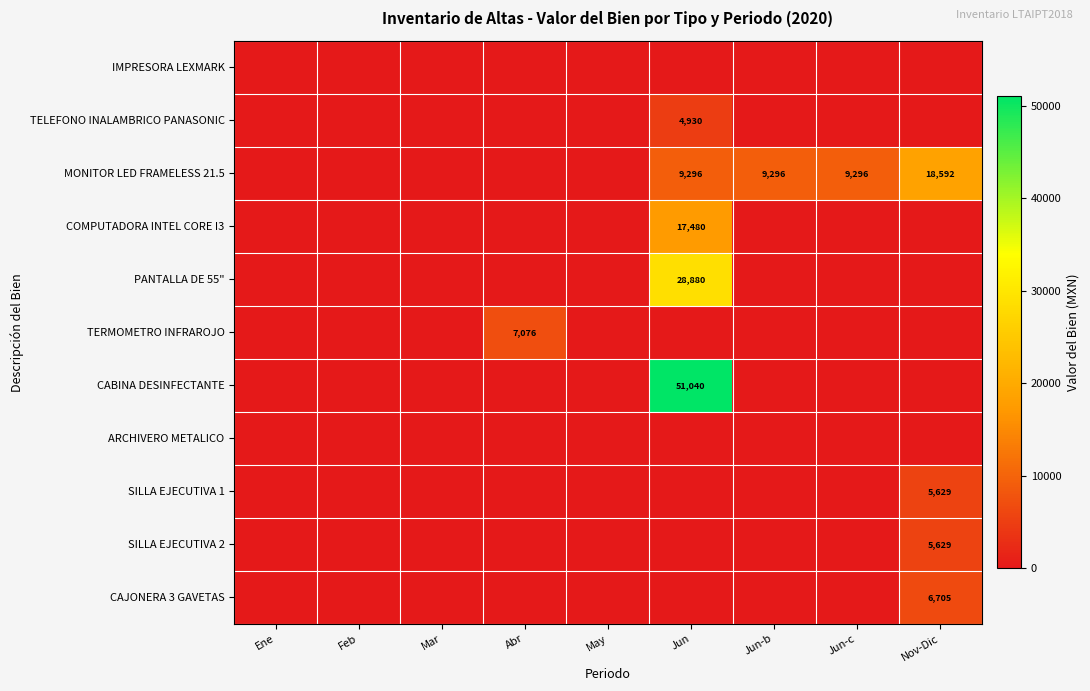

The MONITOR LED FRAMELESS 21.5 series shows 9296 at Jun-c. True or false?

True